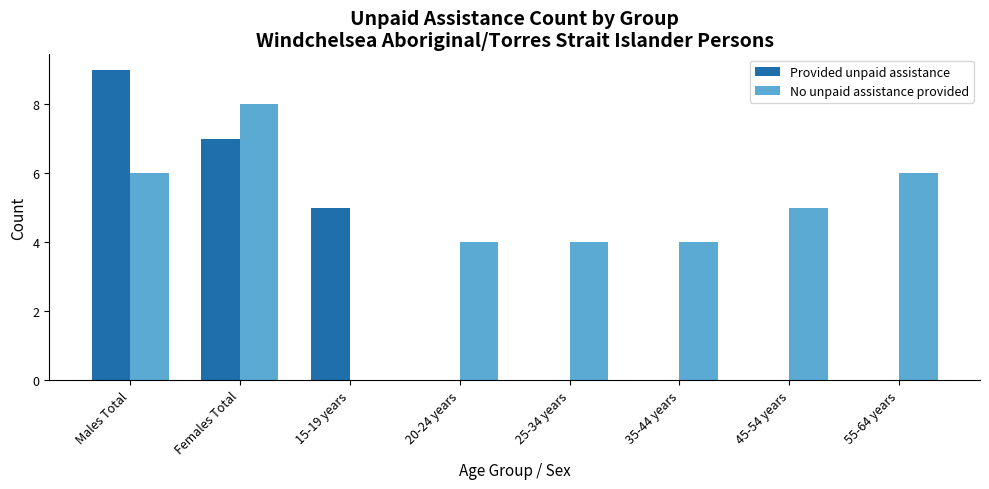

Is the value of Provided unpaid assistance at 55-64 years greater than the value of No unpaid assistance provided at 25-34 years?

No